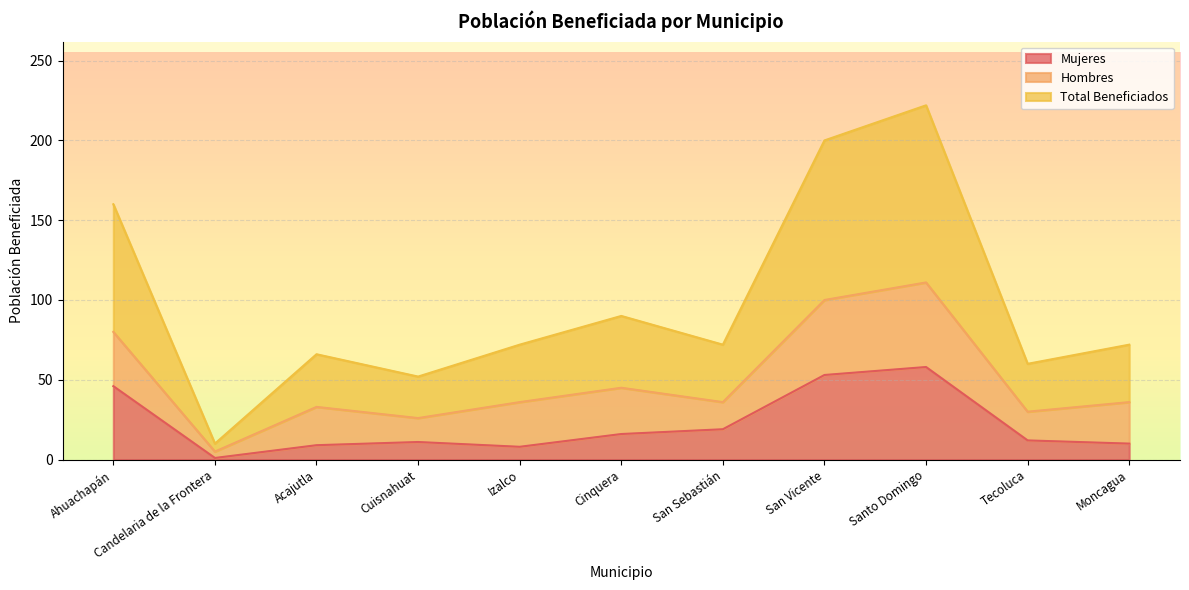

Between Izalco and Santo Domingo, which series saw the biggest shift?

Total Beneficiados